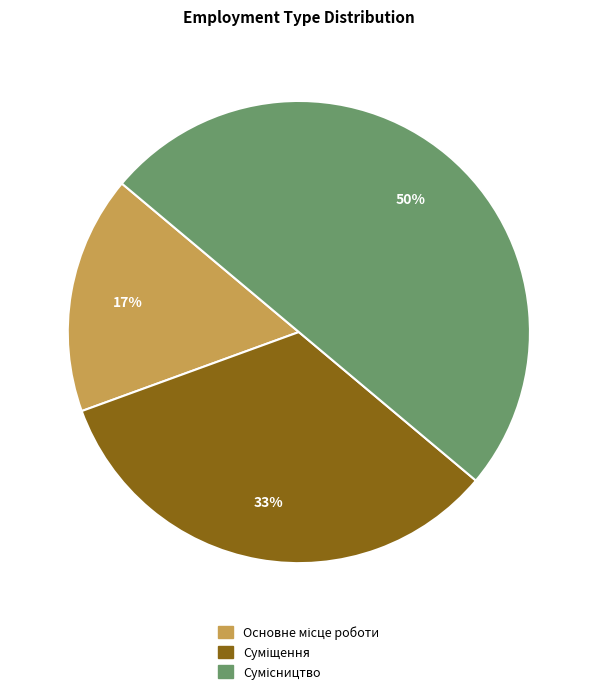

To the nearest percent, what is the average slice percentage?

33%